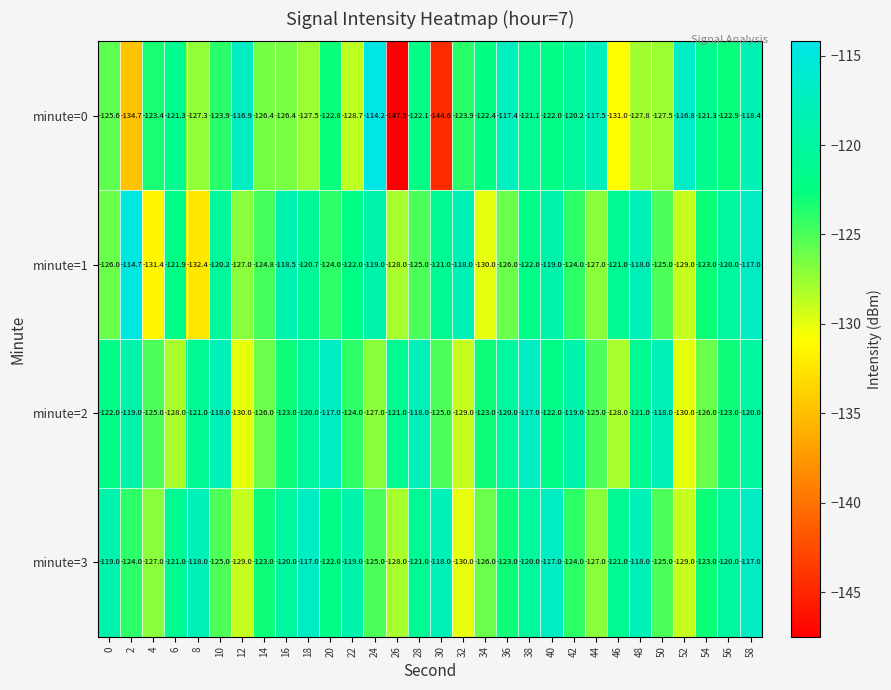

Which category has the highest value across all series?

24